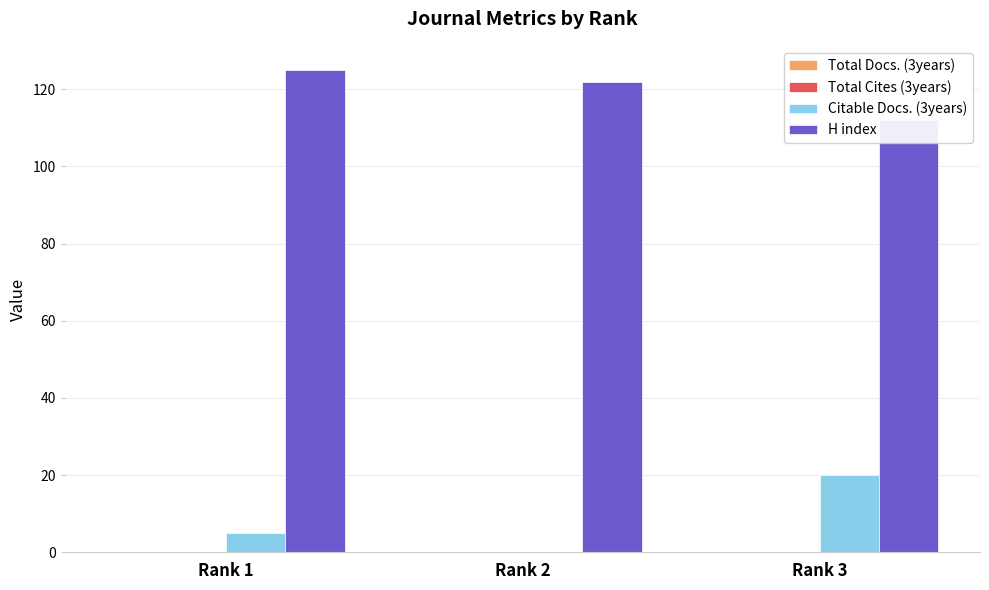

Rank the categories by H index value from highest to lowest.

Rank 1, Rank 2, Rank 3